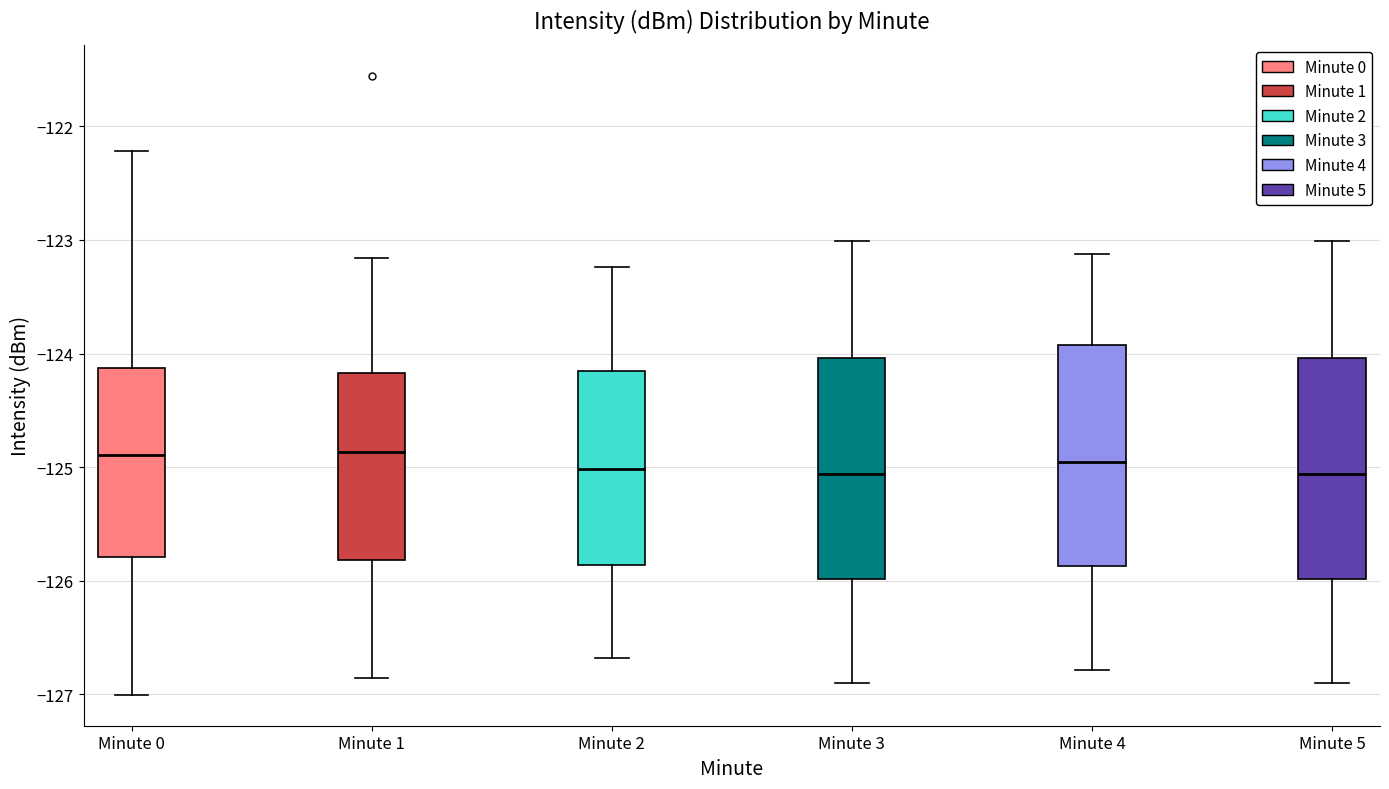

Where is the upper edge of the box for Minute 1 on the y-axis? The values are not printed on the chart, so give them approximately, as read against the axis.

-124.2